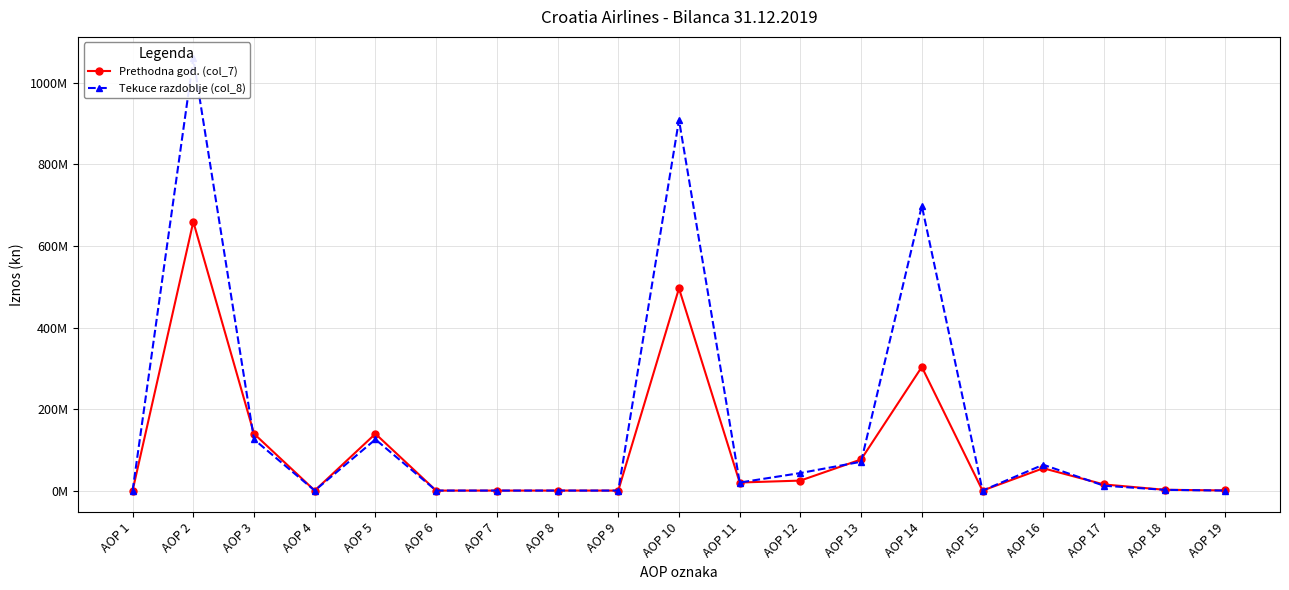

How many interior local peaks does the Tekuce razdoblje (col_8) series have?

5